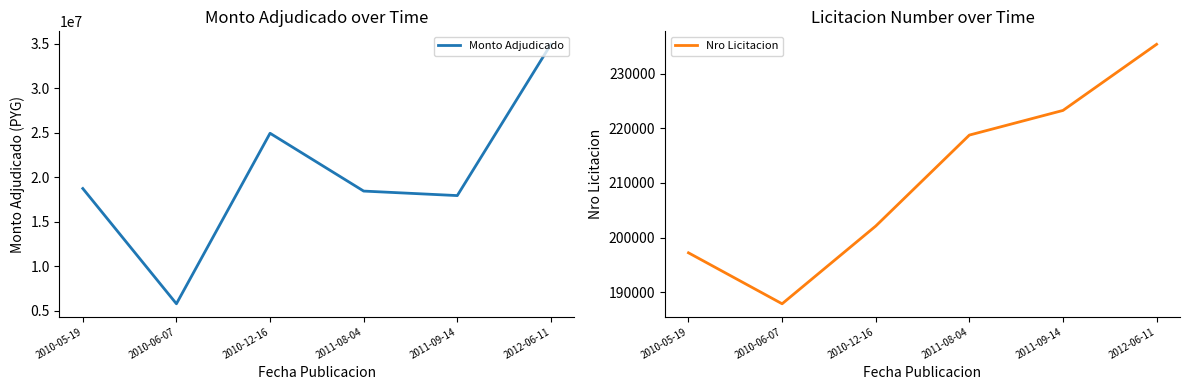

Which label corresponds to the largest value in the chart?

2012-06-11